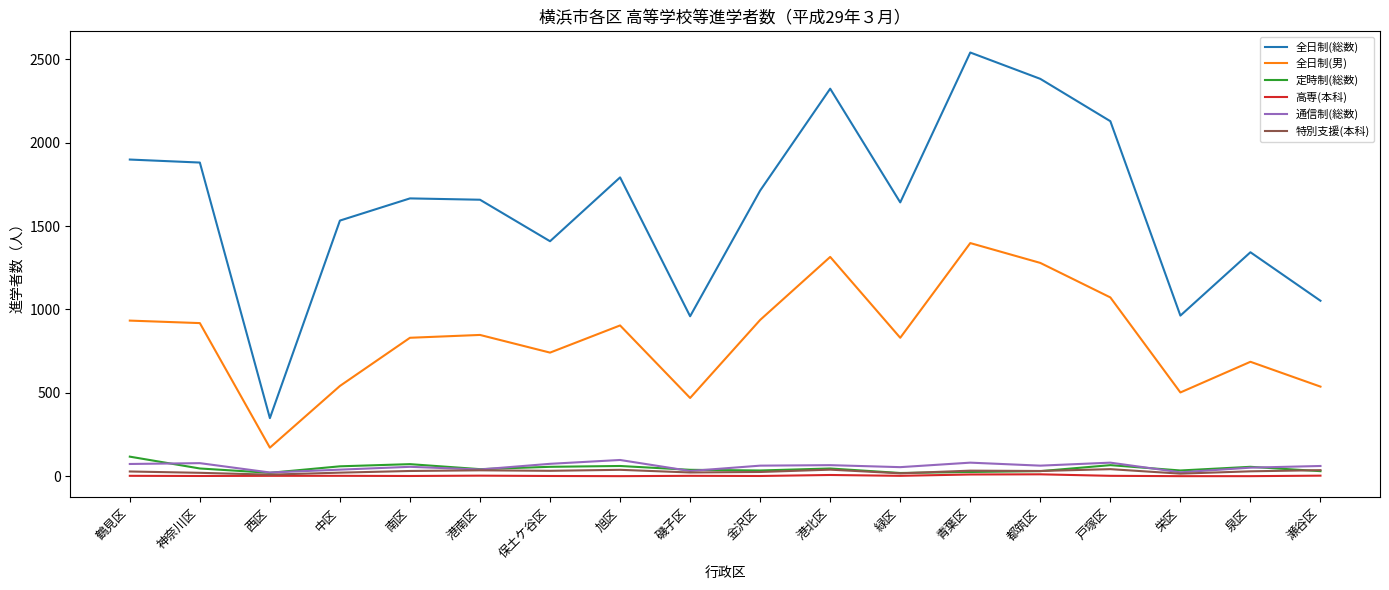

The 特別支援(本科) series shows 33 at 青葉区. True or false?

True